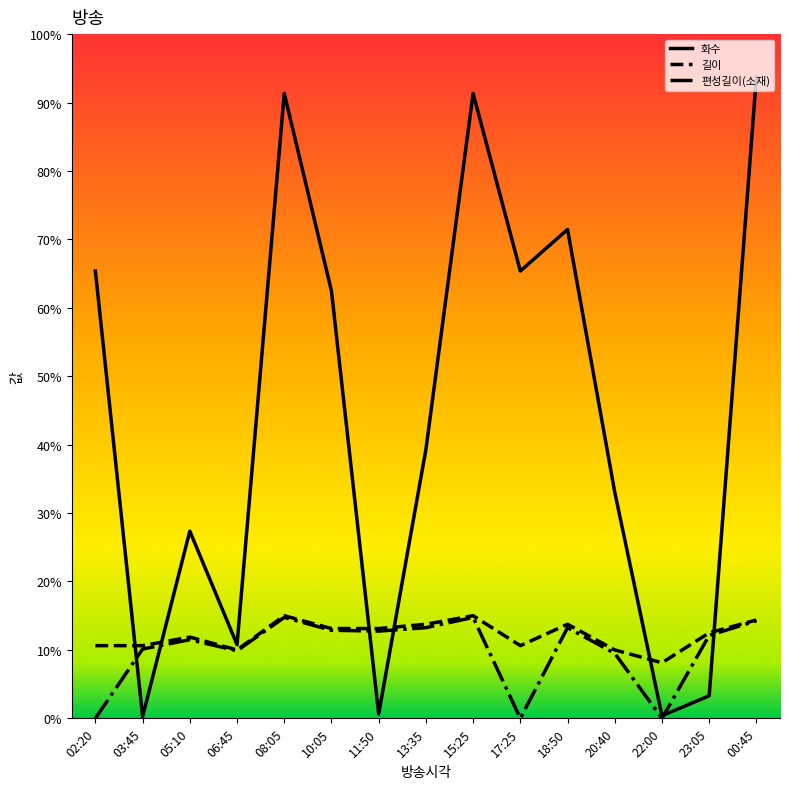

Is the value of 편성길이(소재) at 05:10 greater than the value of 화수 at 05:10?

No